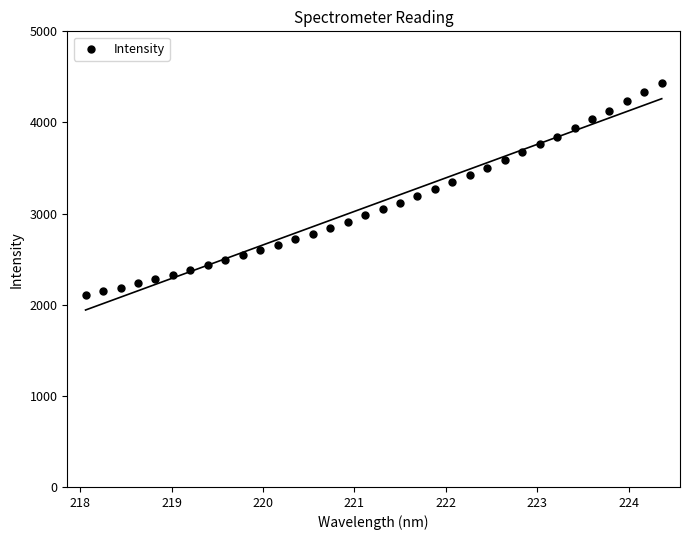

What is the range of Y values (max minus min)?

2335.5